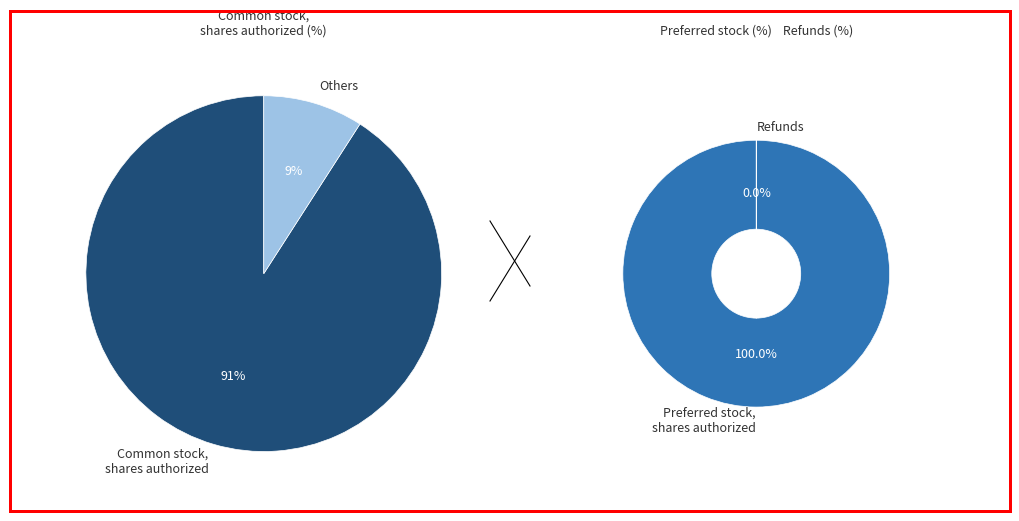

Which slice is the smallest?

Refunds